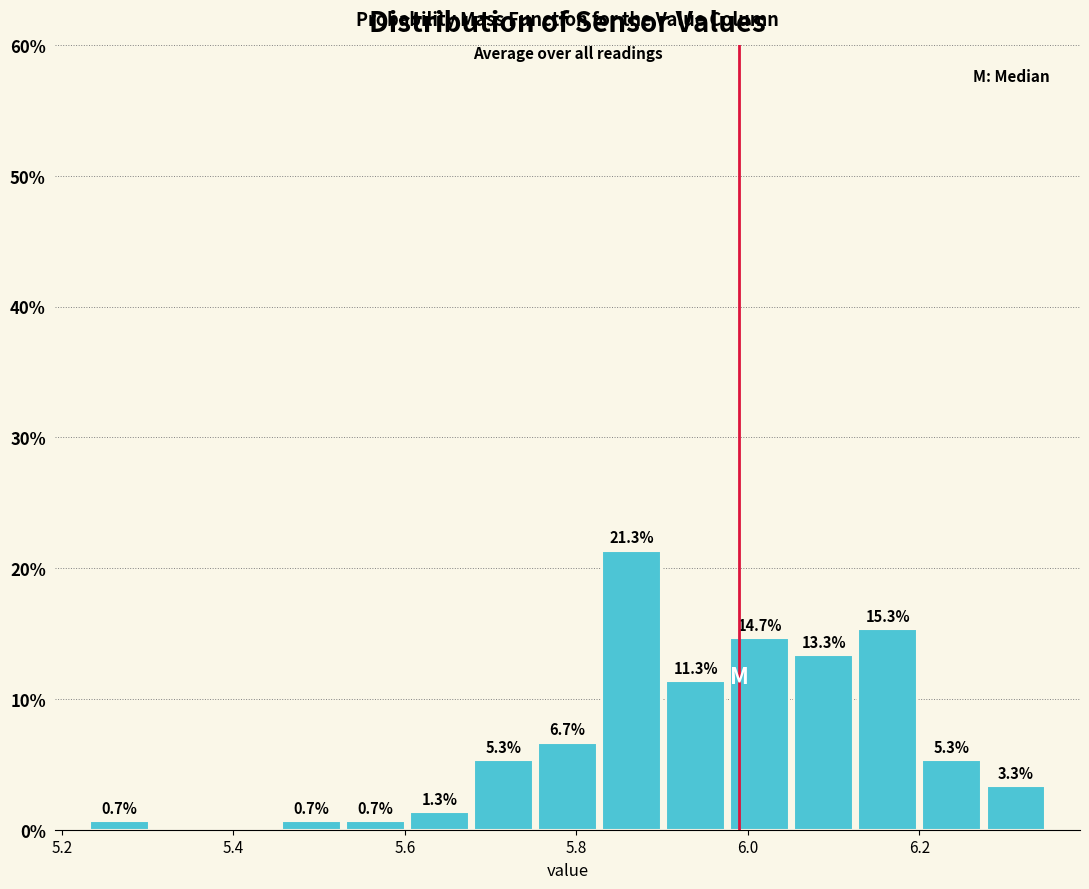

Around what value on the x-axis is the tallest bar? Give the approximate position of its centre, as read against the axis.

5.86